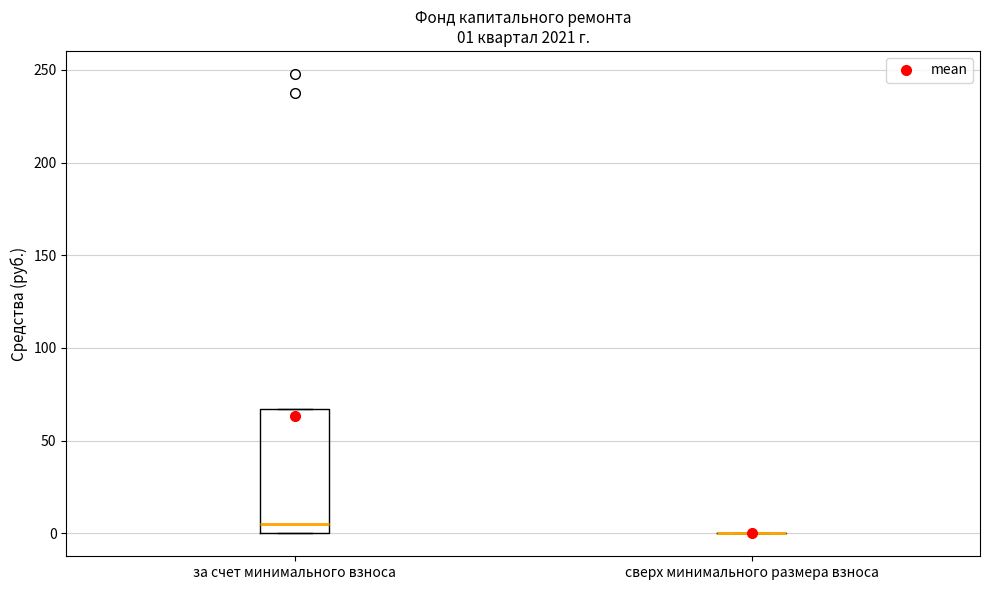

Comparing the boxes themselves (not the whiskers), which one is the tallest?

за счет минимального взноса